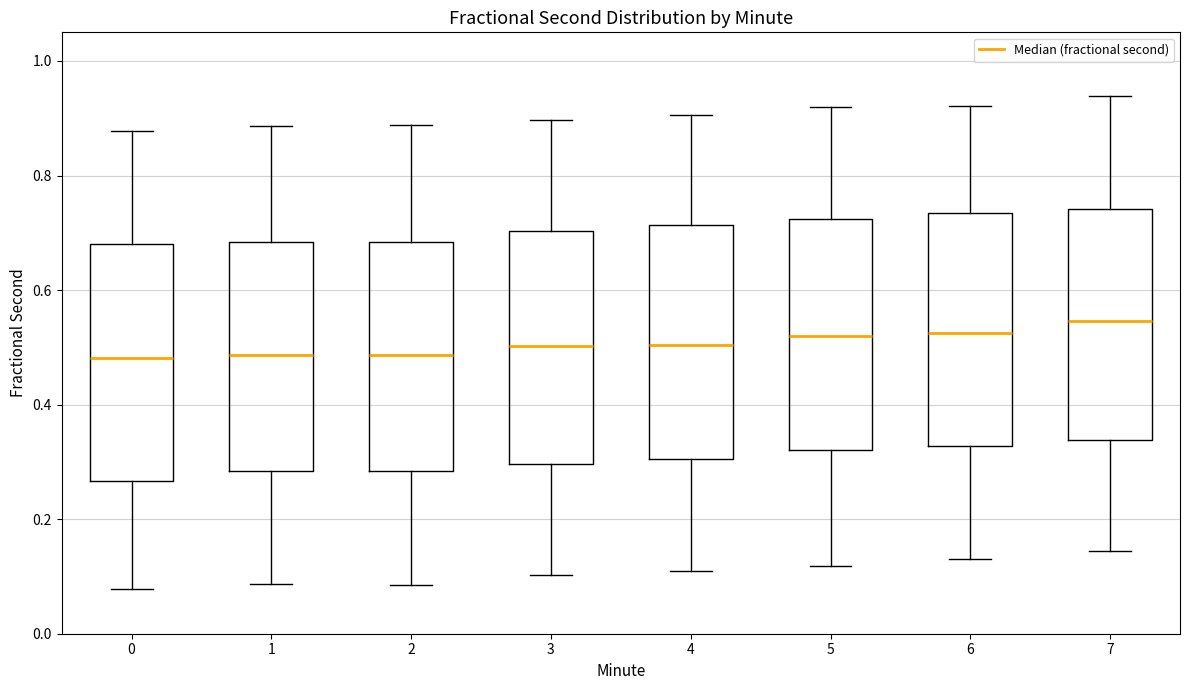

Where does the upper whisker of the box at x = 6 end on the y-axis? The values are not printed on the chart, so give them approximately, as read against the axis.

0.92